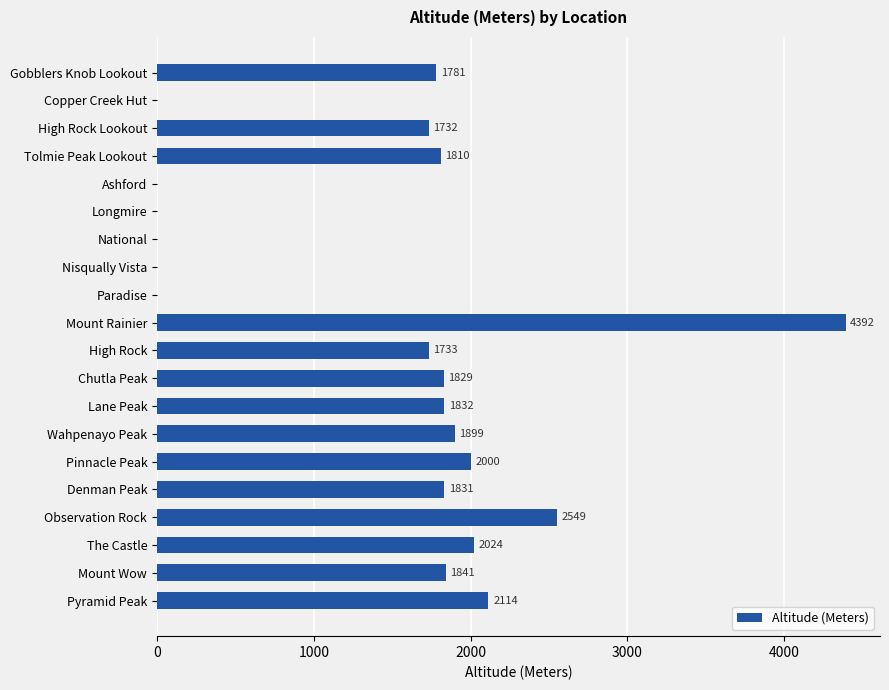

The chart shows a value of 3202 at Mount Wow. True or false?

False